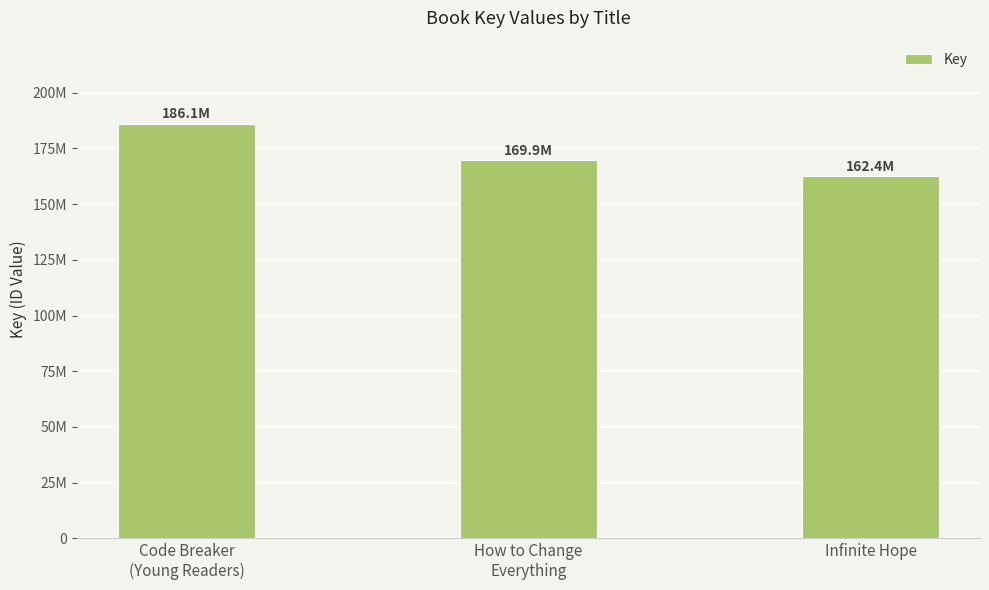

True or false: the data shows 169855196 at How to Change
Everything.

True